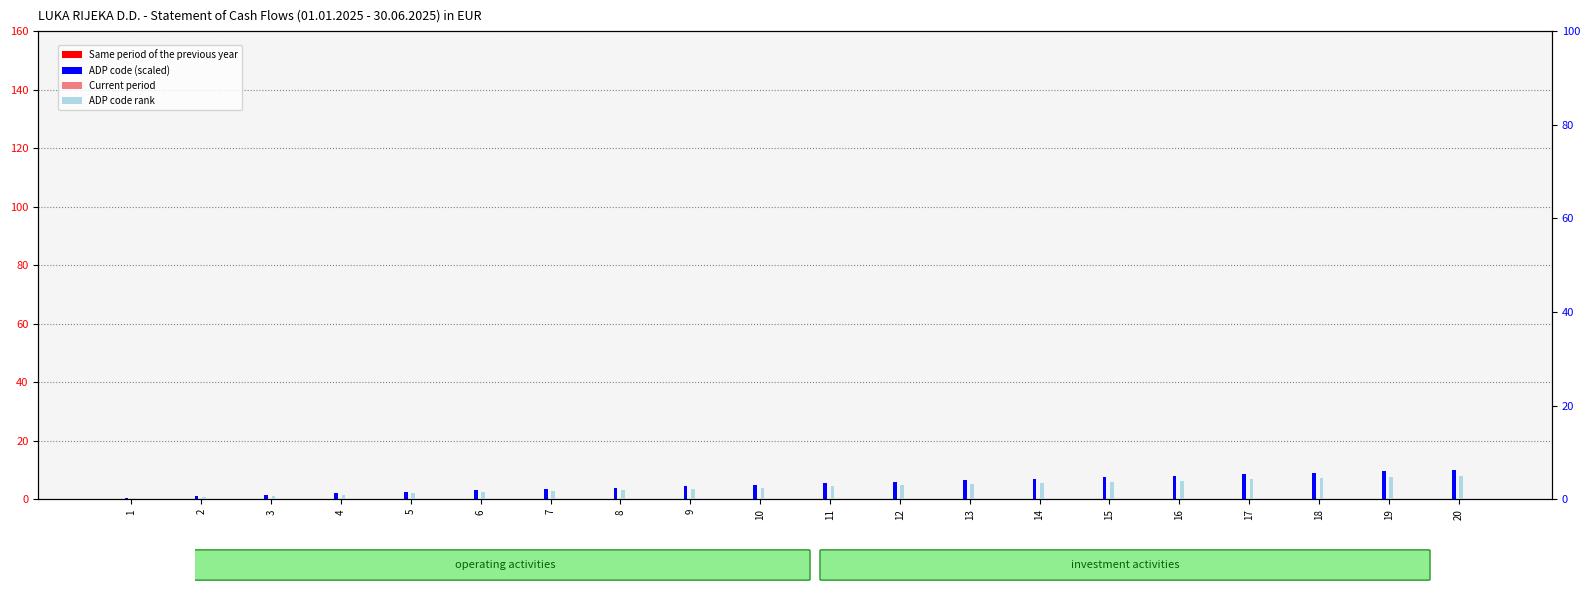

Count the number of categories in the chart.

20